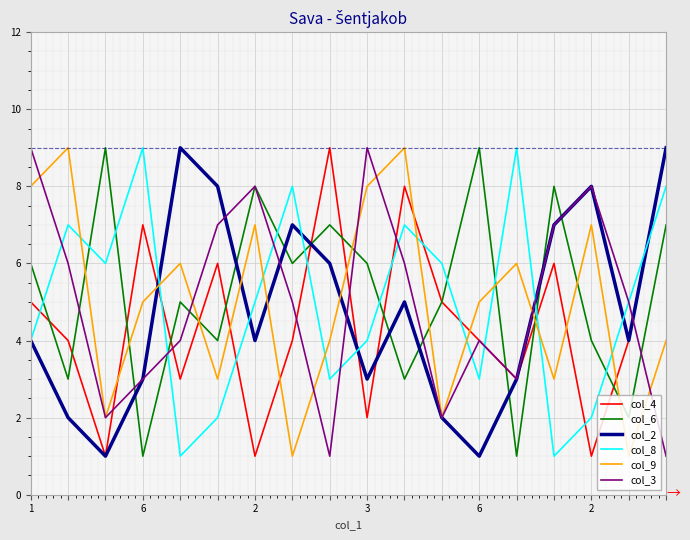

What is the maximum value shown in the chart?

9